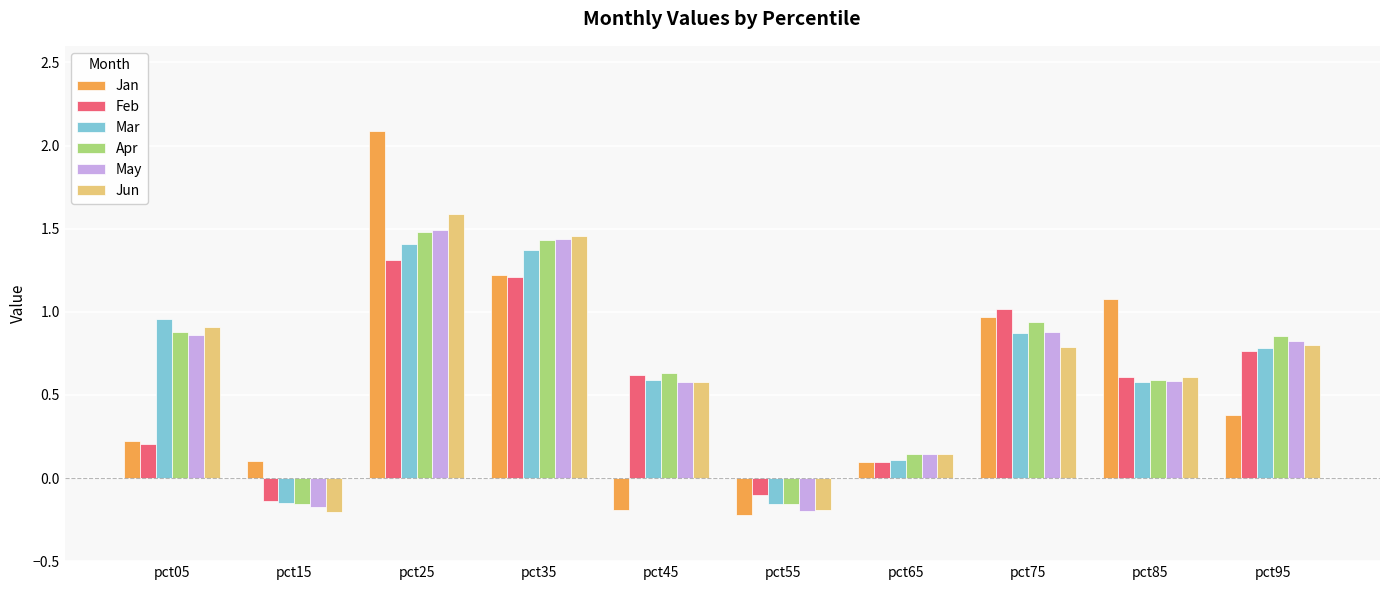

Is it true that Jan equals 0.0 at pct15?

False